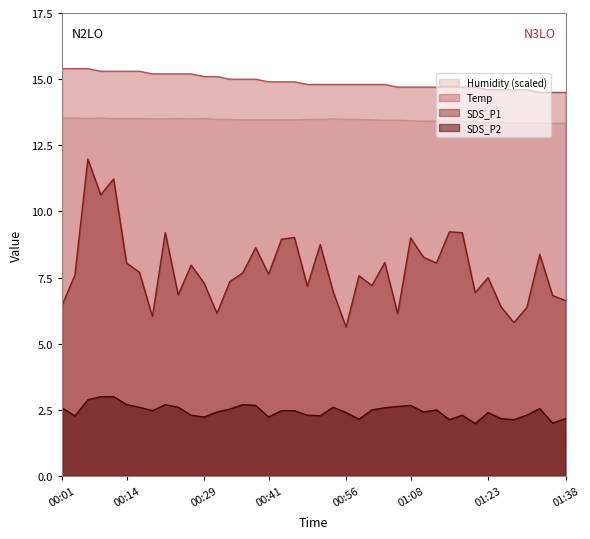

True or false: SDS_P1 has more than 1 interior local peaks.

True